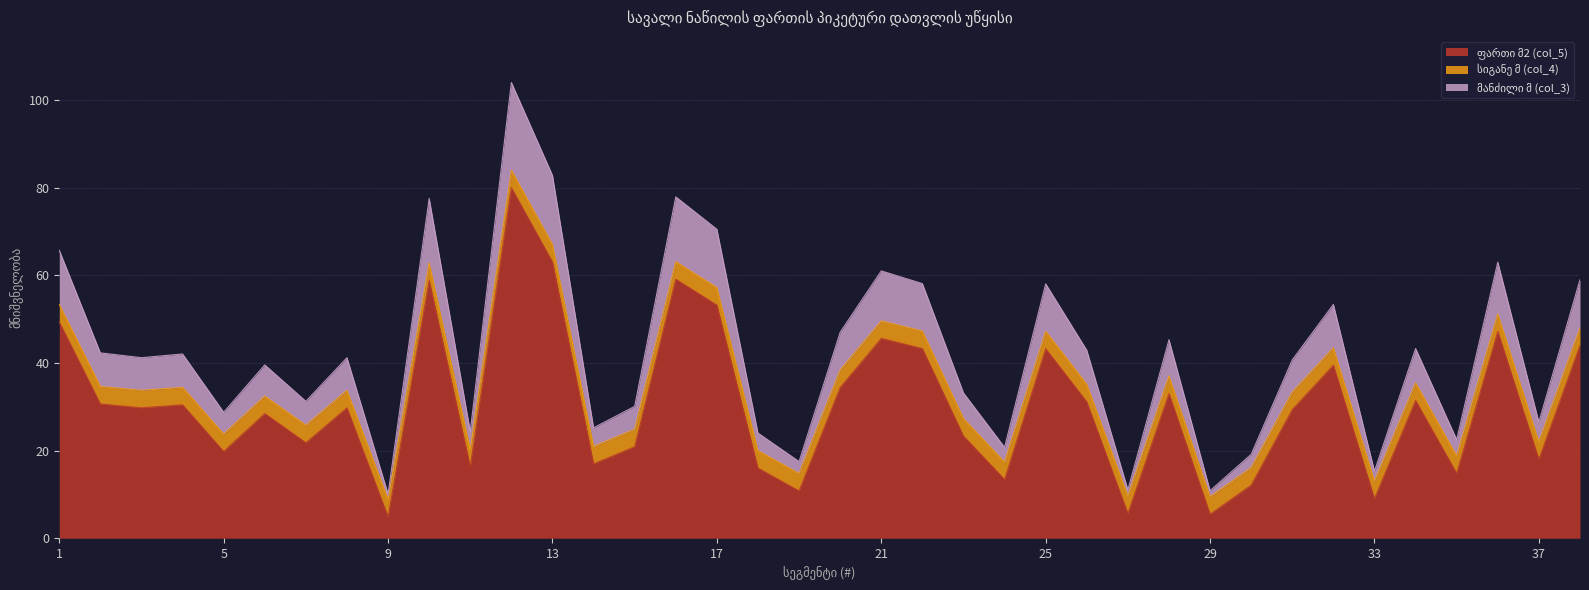

What is the total value across all series at 17?

70.5